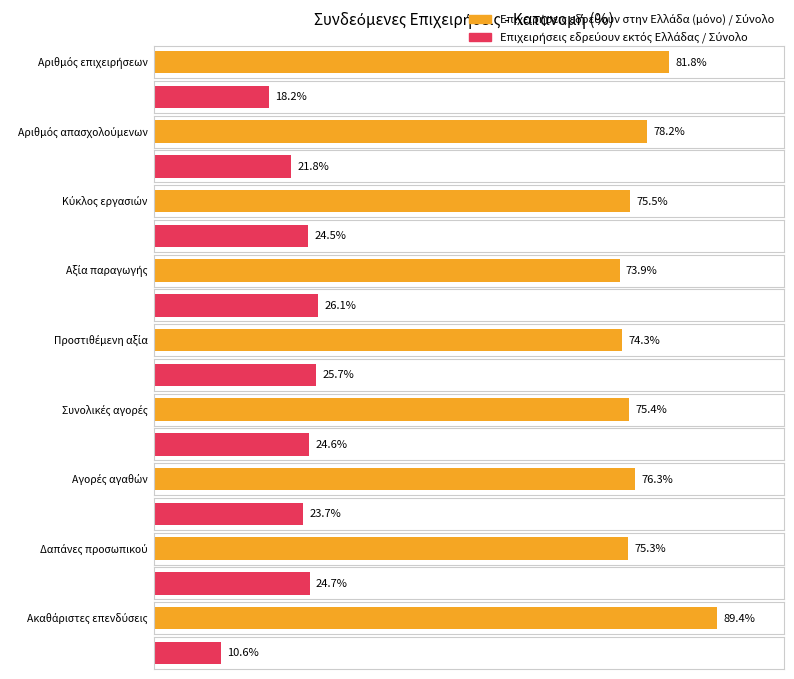

Which category has the lowest value in the (2)/(1) % series?

Αξία παραγωγής